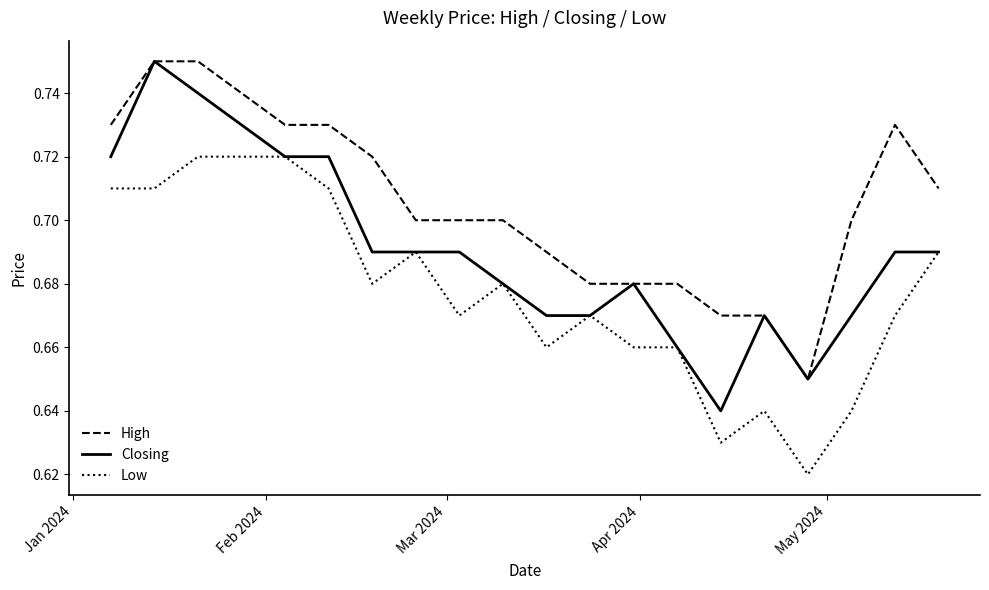

Rank the series by their average value, from lowest to highest.

Low, Closing, High